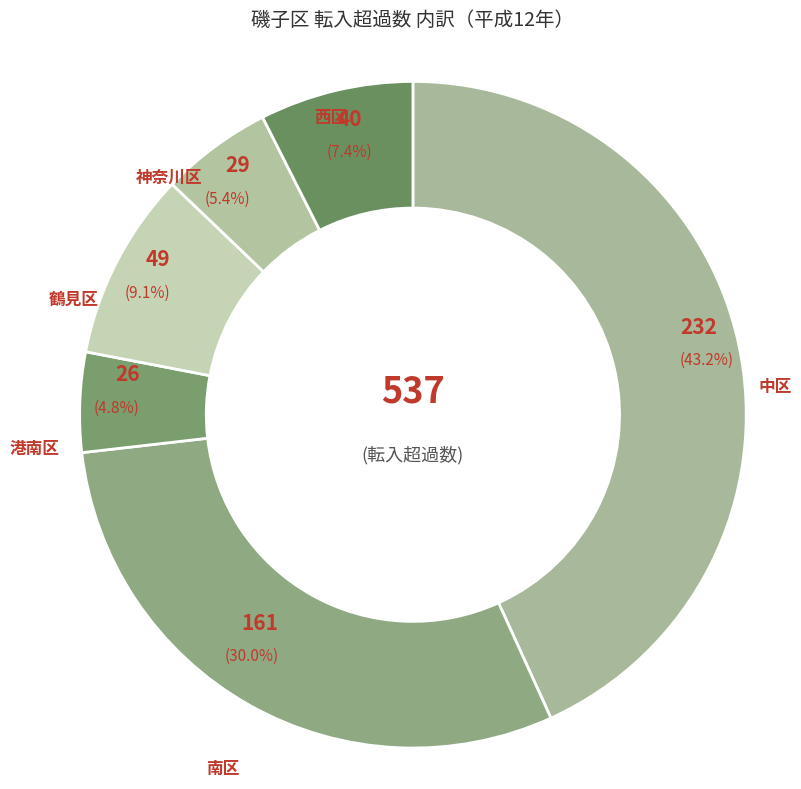

Count the number of slices in the pie.

6